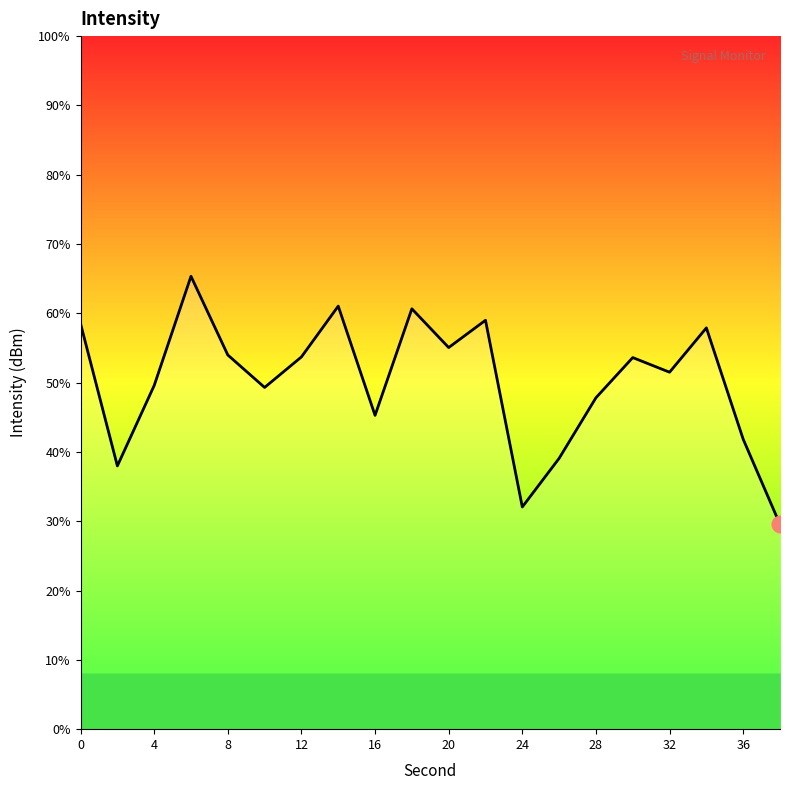

How many lines are shown in the chart?

1